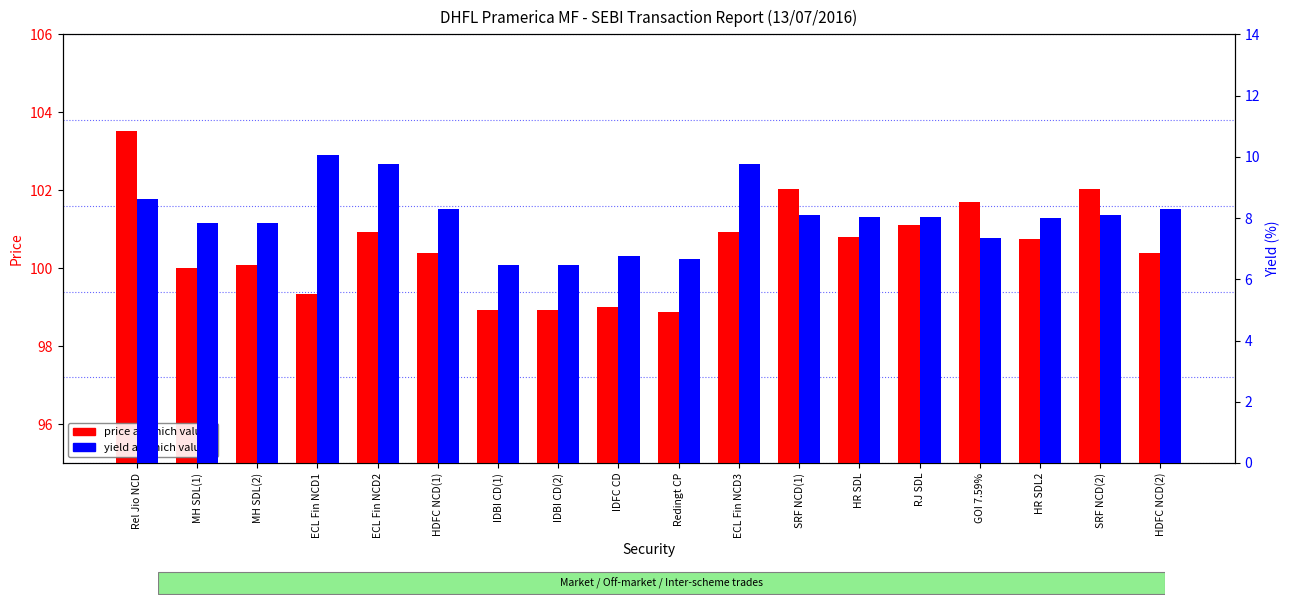

What is the approximate value of yield at which valued at MH SDL(2)?

7.8